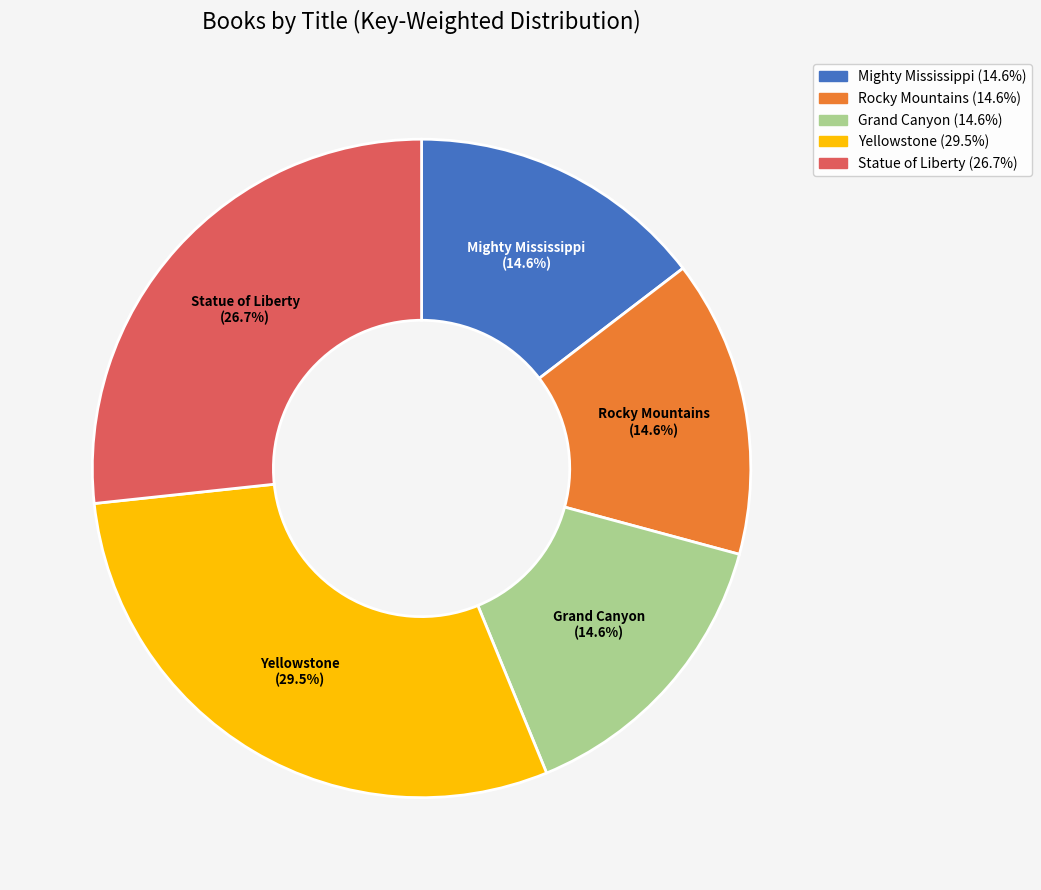

What percentage is the Rocky Mountains slice, to the nearest percent?

15%